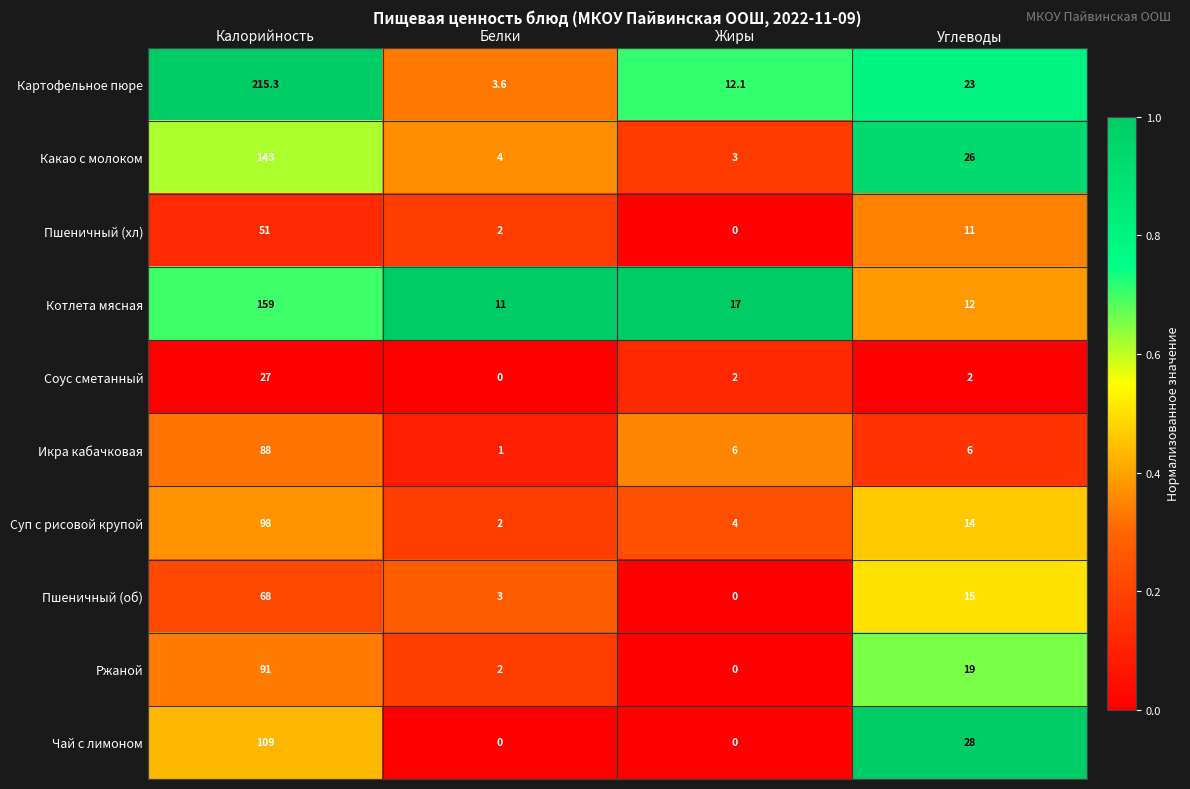

What is the total value across all series at Жиры?

44.1